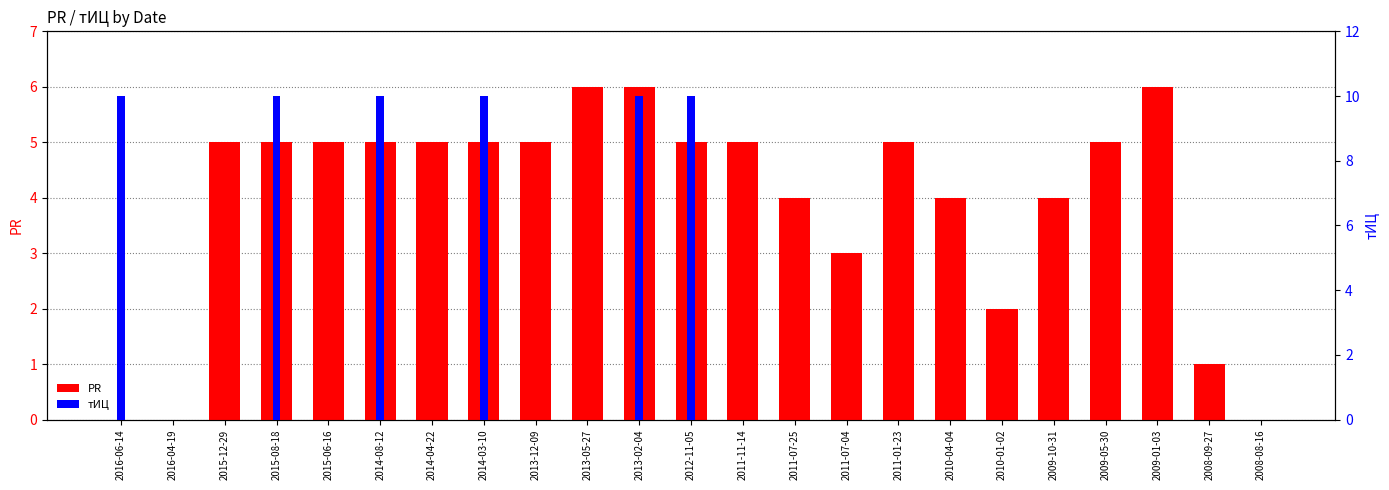

What is the difference between the maximum and minimum values in the PR series?

6